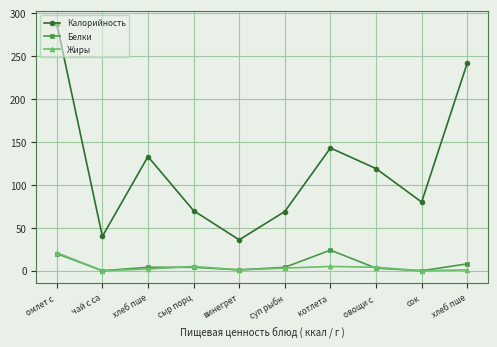

How many intersections are there between Жиры and Белки?

2